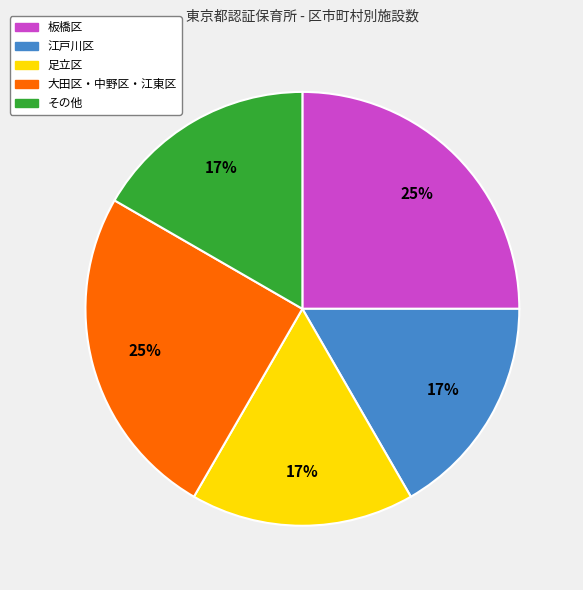

How many slices are in this pie chart?

5